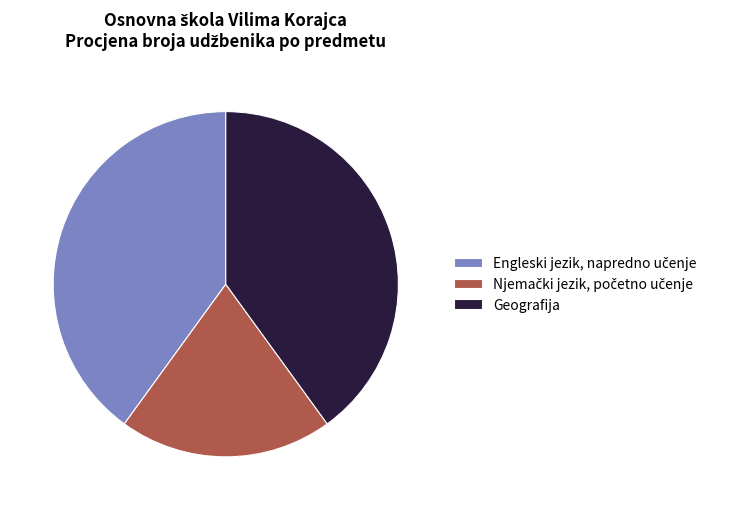

Is it true that Geografija is 33% of the pie?

False